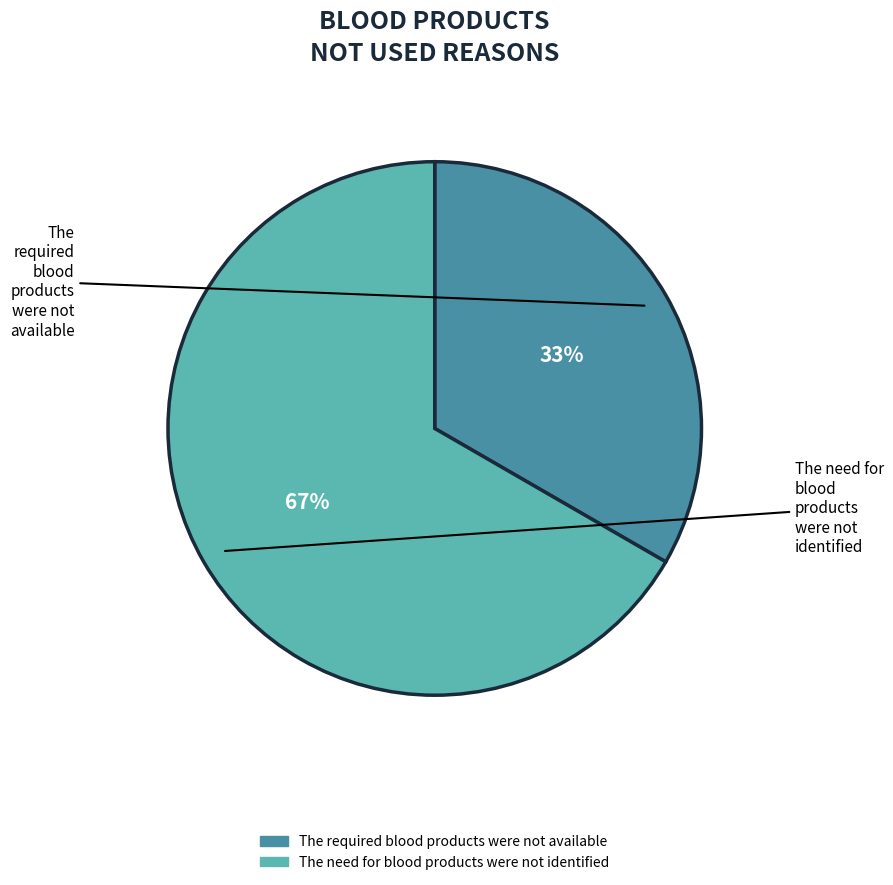

What is the majority slice?

The need for blood products were not identified